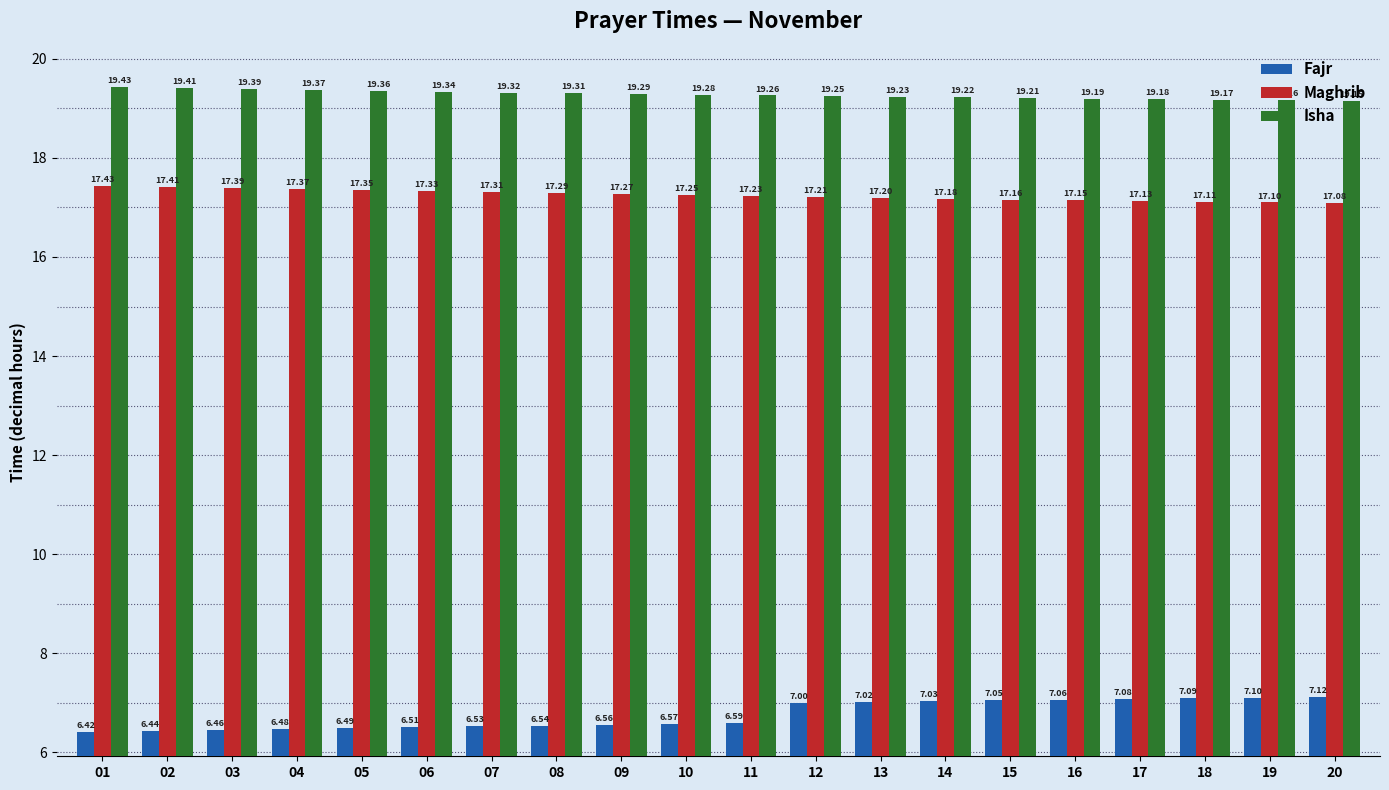

How many Maghrib values are between 17 and 18?

20